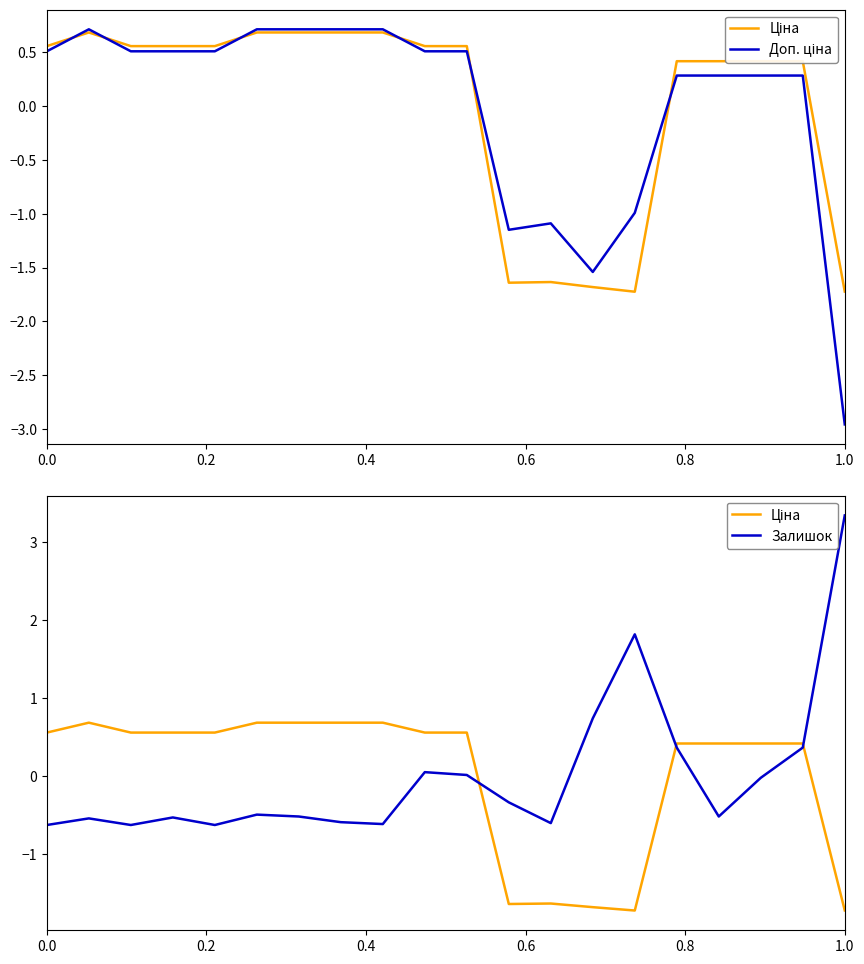

Between which two adjacent categories do Доп. ціна and Ціна first intersect?

0.0 and 0.2